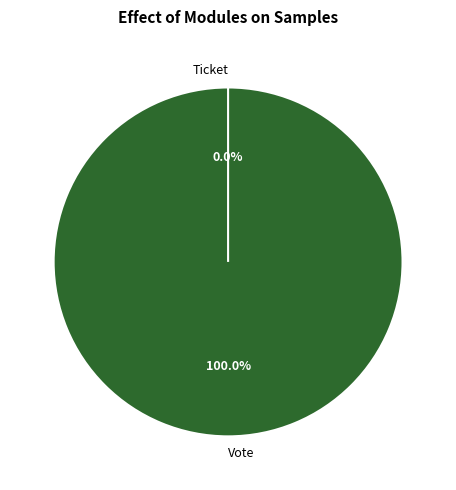

To the nearest percent, what is the difference between the Ticket and Vote slice percentages?

100%